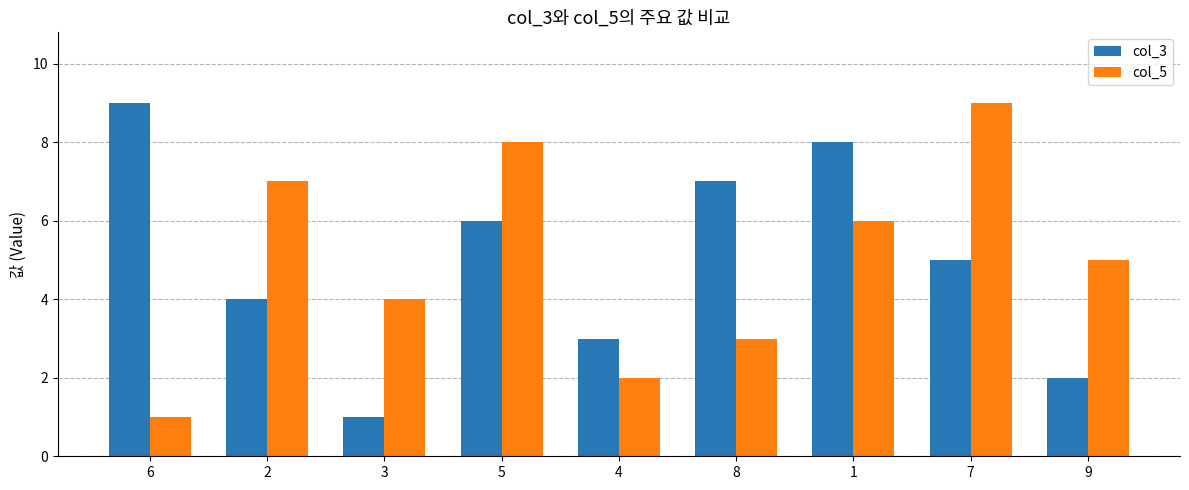

What value does the col_5 series have at 1?

6